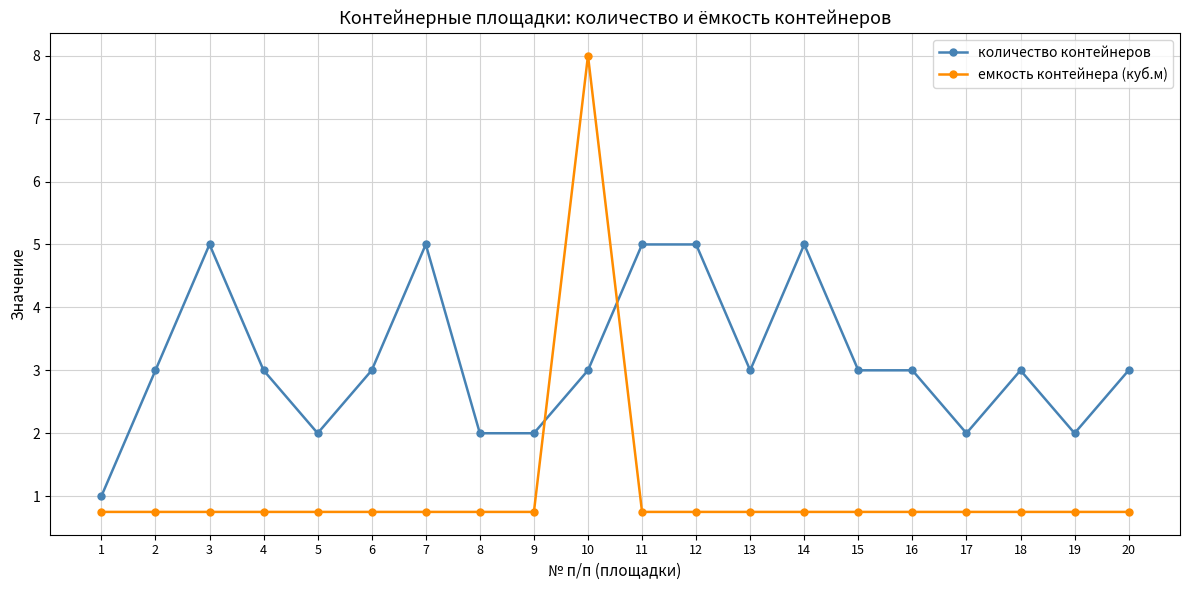

What is the average value of the емкость контейнера (куб.м) series?

1.1